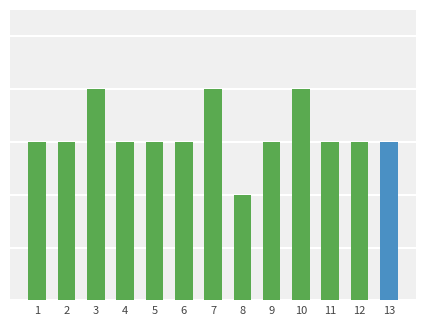

What is the difference between the maximum and second lowest values?

1